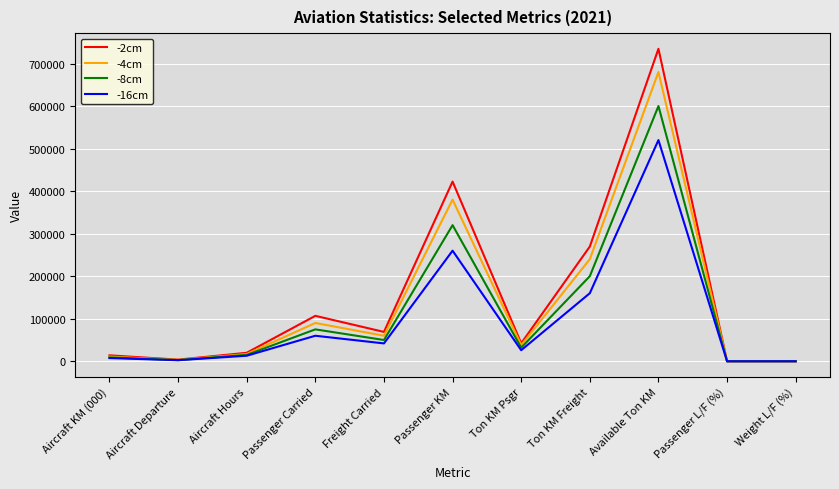

Is the value of -8cm at Passenger L/F (%) greater than the value of -4cm at Available Ton KM?

No